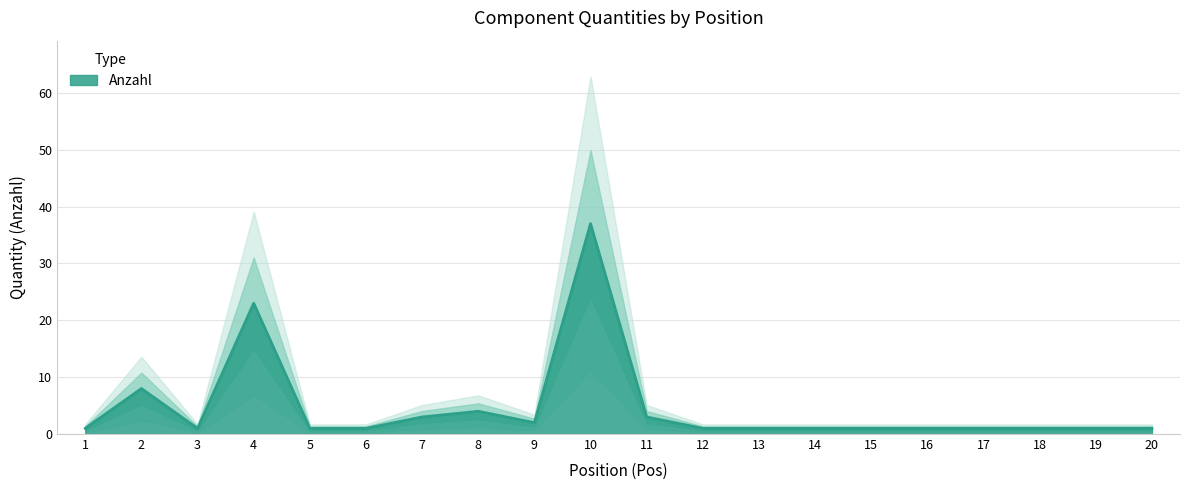

What is the approximate value at 7?

3